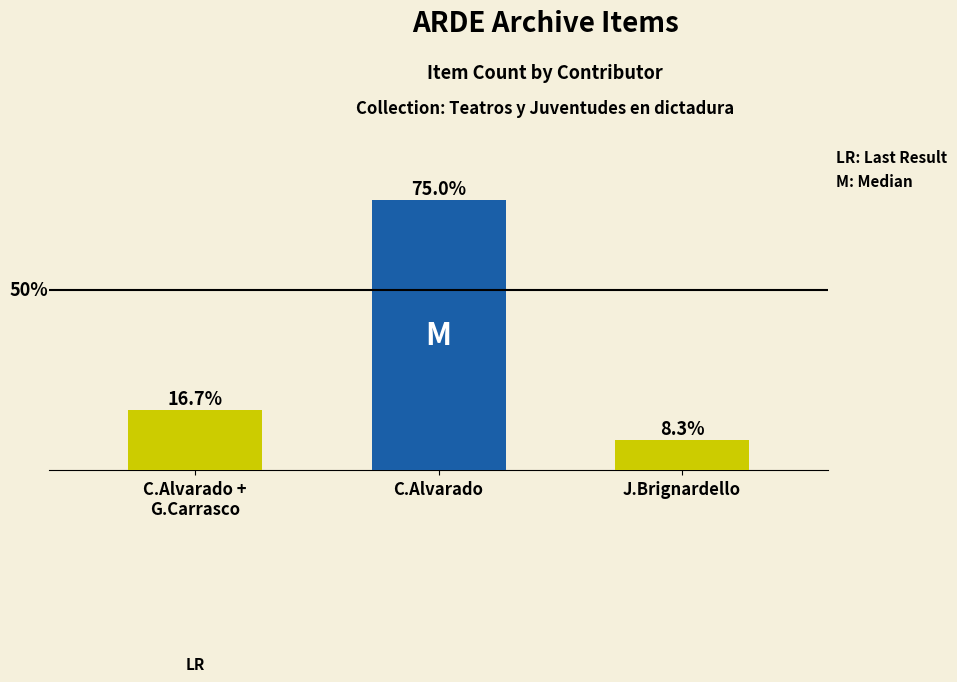

Reading right to left, extract all data points from this chart.

J.Brignardello=1	C.Alvarado=9	C.Alvarado +
G.Carrasco=2